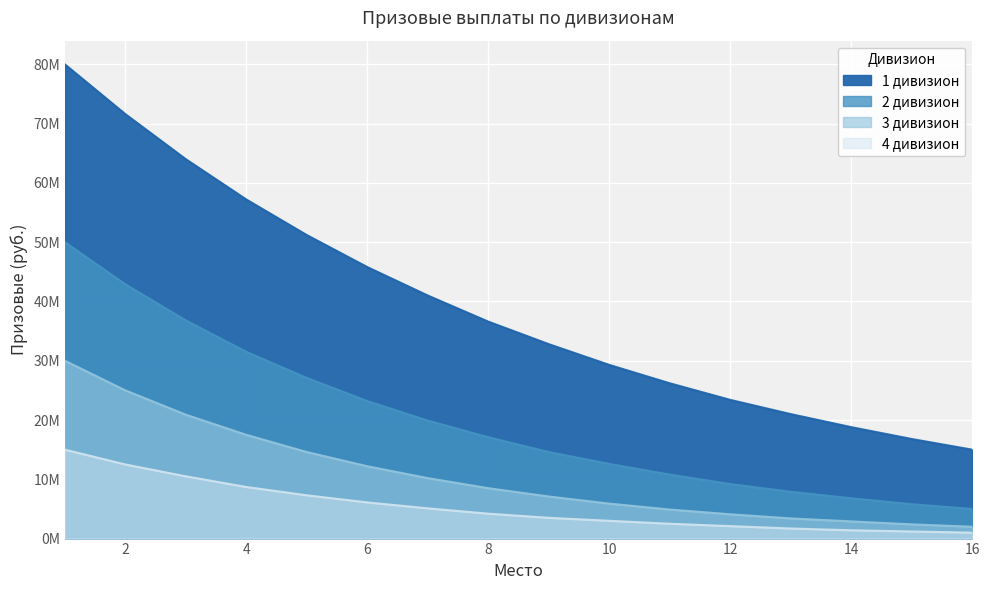

At 10, list the series in order from smallest to largest.

4 дивизион, 3 дивизион, 2 дивизион, 1 дивизион